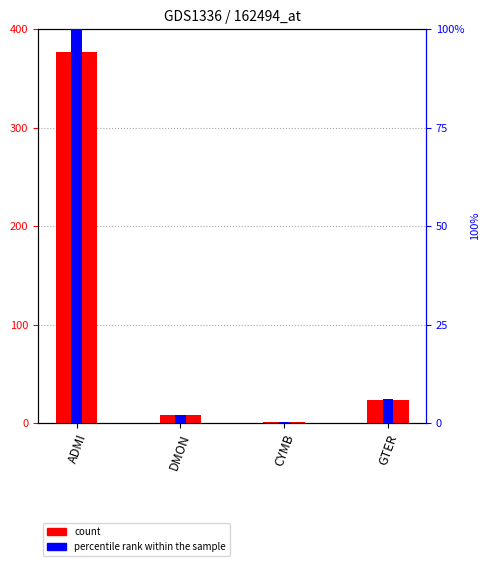

At which category is the sum across all series the highest?

ADMI